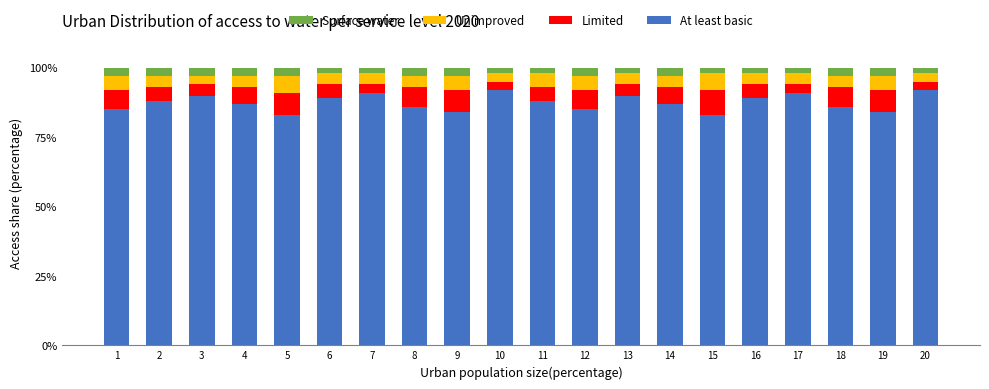

Is it true that At least basic equals 27 at 17?

False